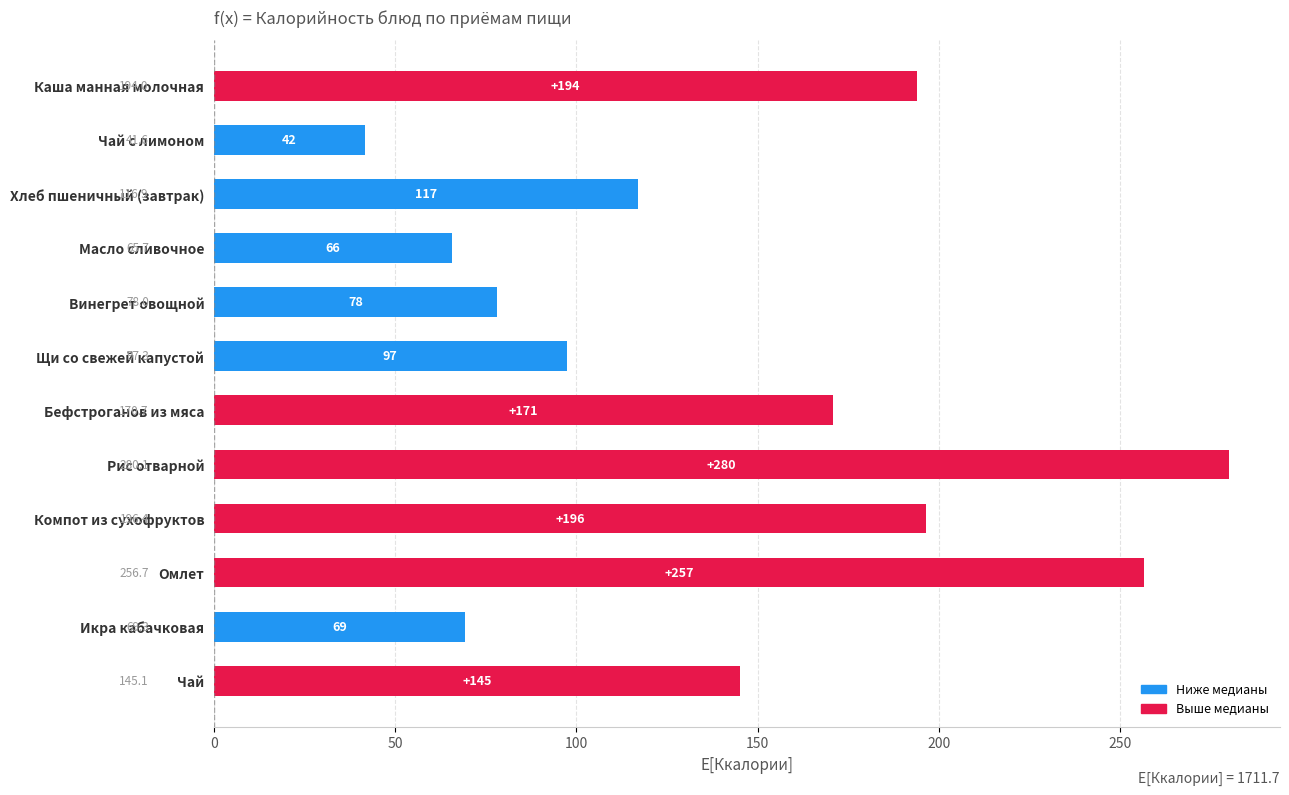

Where is the data nearest to the value 160?

Бефстроганов из мяса